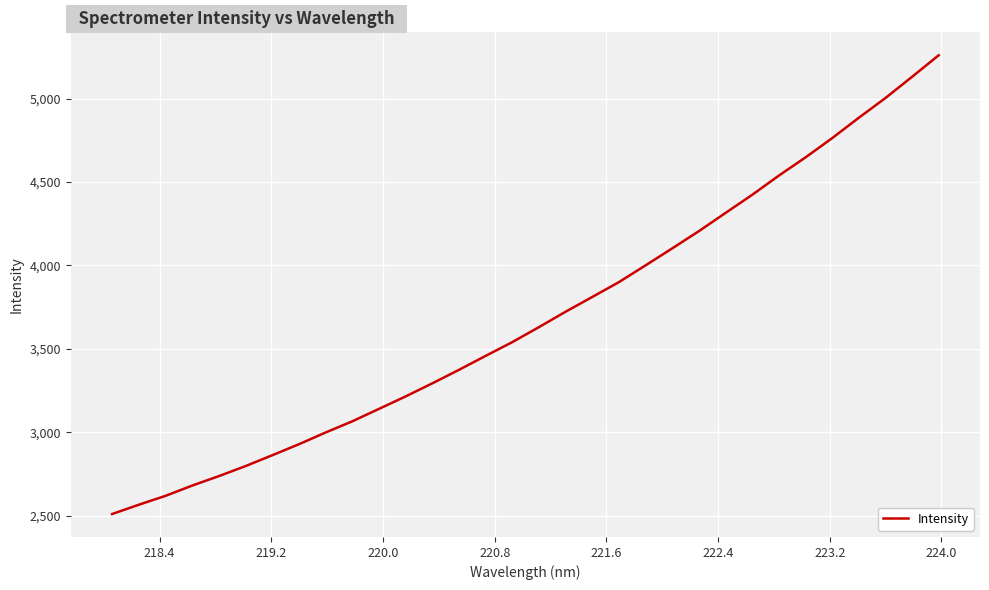

What is the maximum value shown in the chart?

5259.3